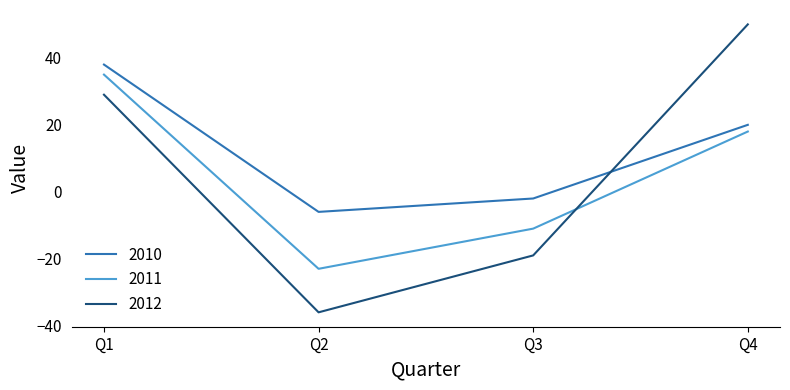

What is the difference between the highest and lowest values at Q3?

17